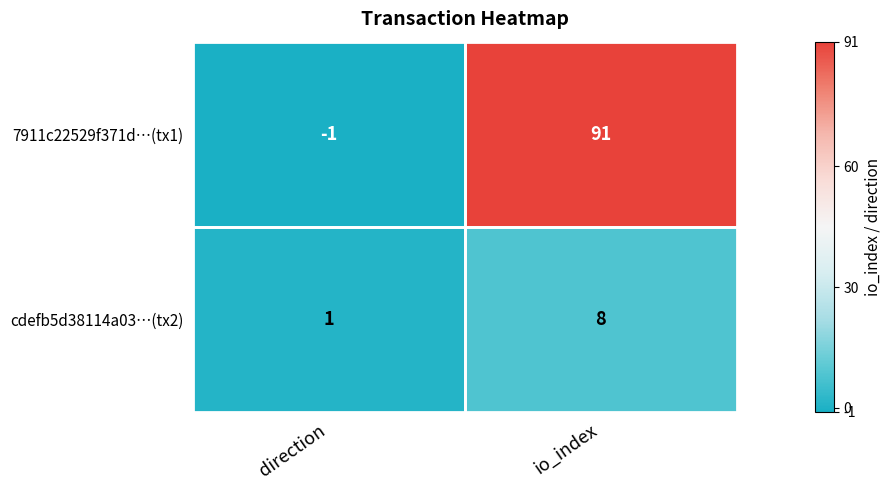

At which label is 7911c22529f371d…(tx1) closest to 45?

direction